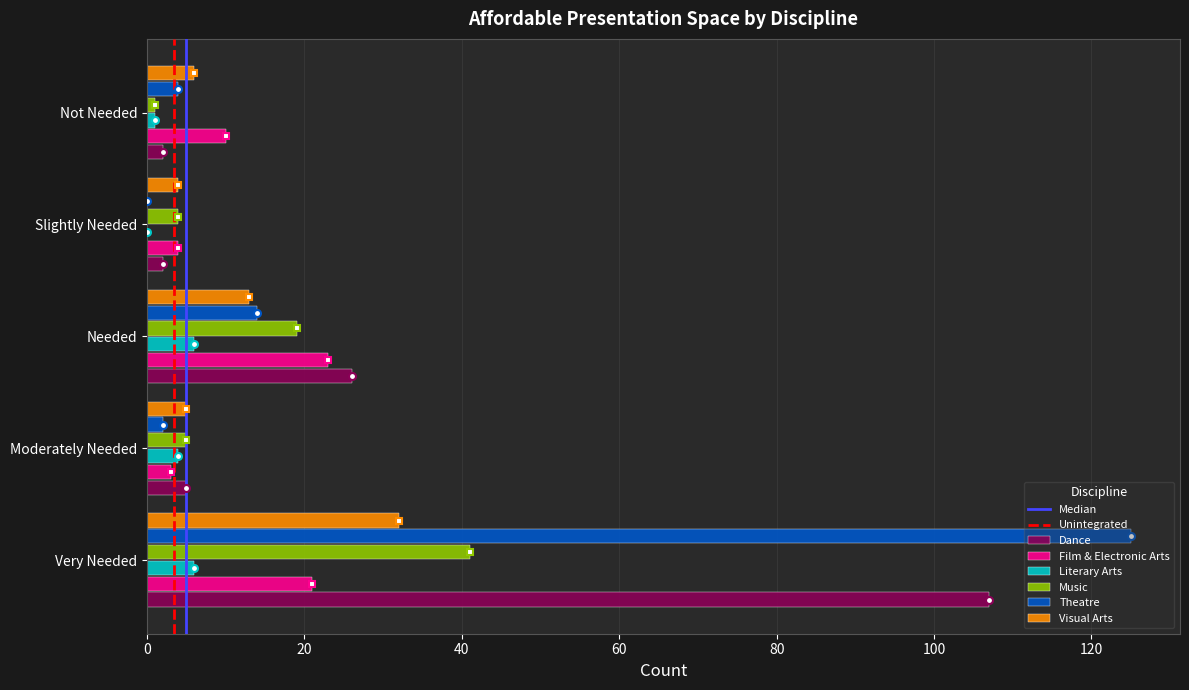

Which category has the highest value across all series?

Very Needed